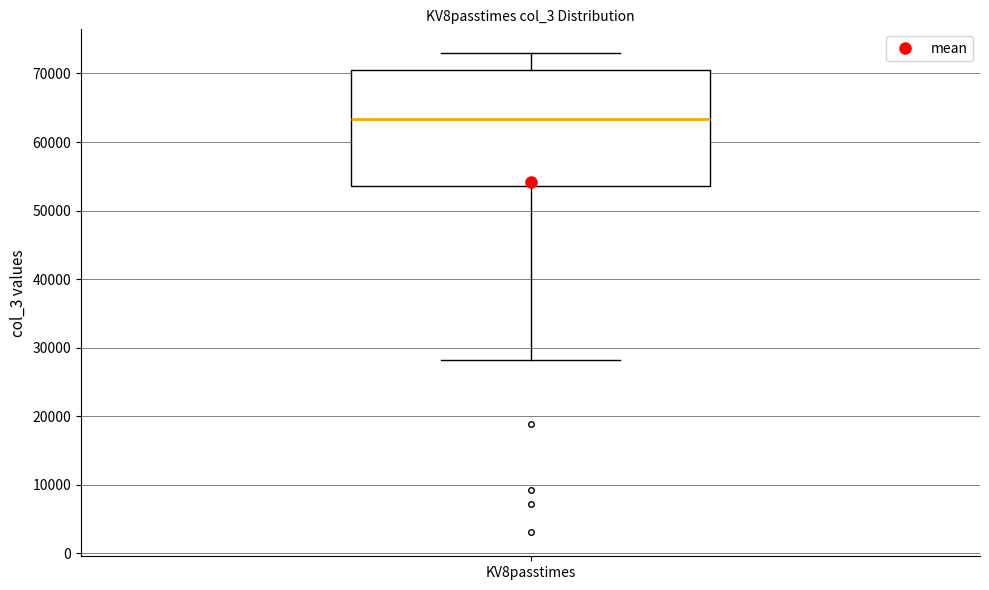

Where does the upper whisker of the box for KV8passtimes end on the y-axis? The values are not printed on the chart, so give them approximately, as read against the axis.

73000